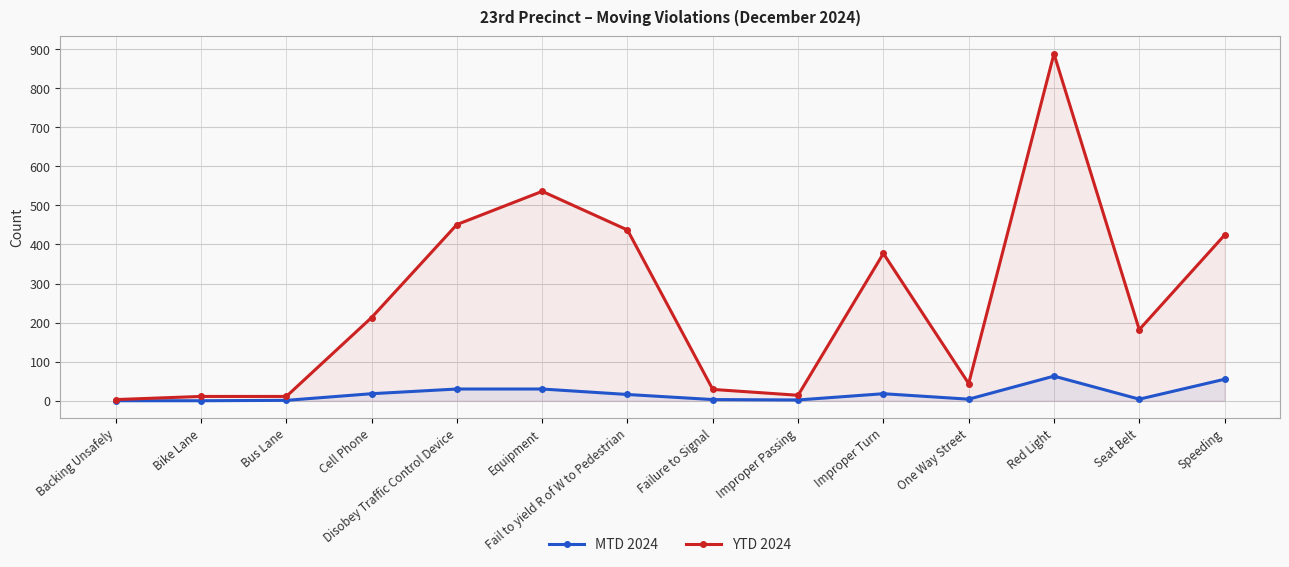

Count the number of data series in this chart.

2